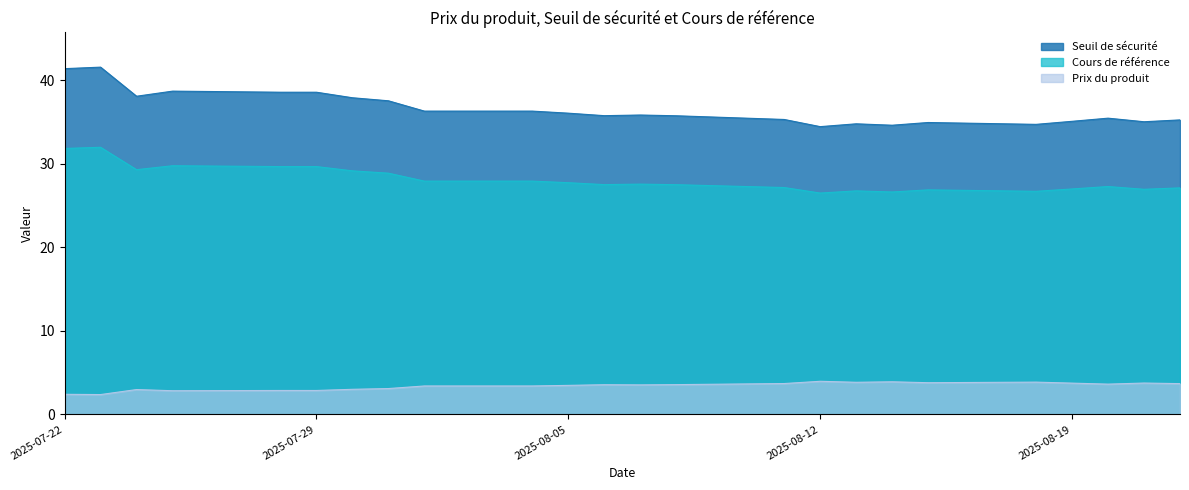

The value of Prix du produit at 2025-07-30 is 1.1. True or false?

False